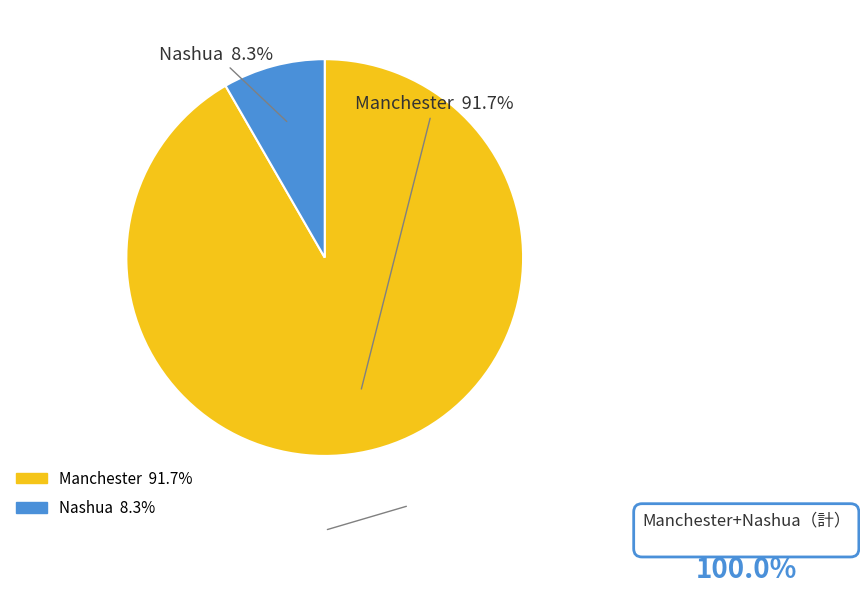

How many slices are in this pie chart?

2